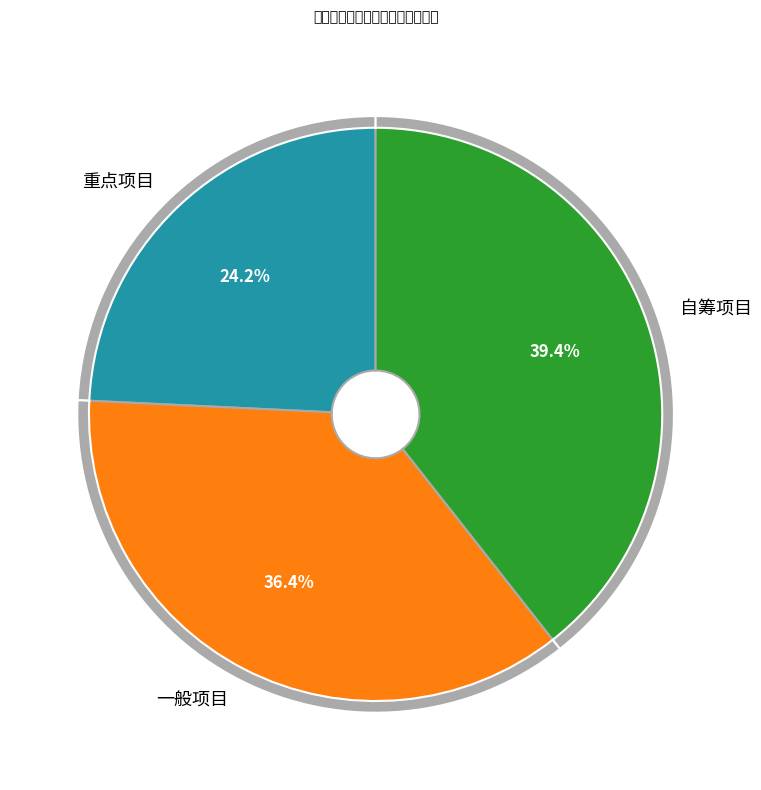

Which has a higher value, 重点项目 or 自筹项目?

自筹项目